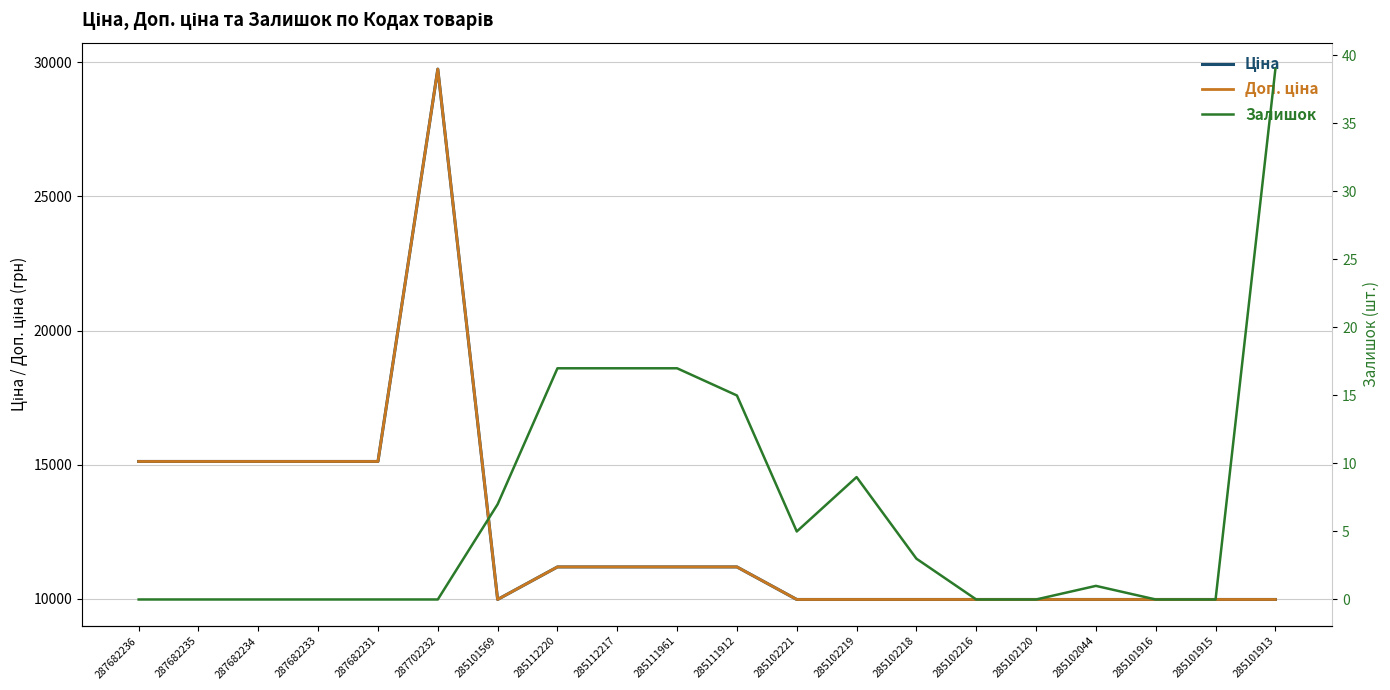

What is the difference between the second highest and second lowest values in the Залишок series?

17.0